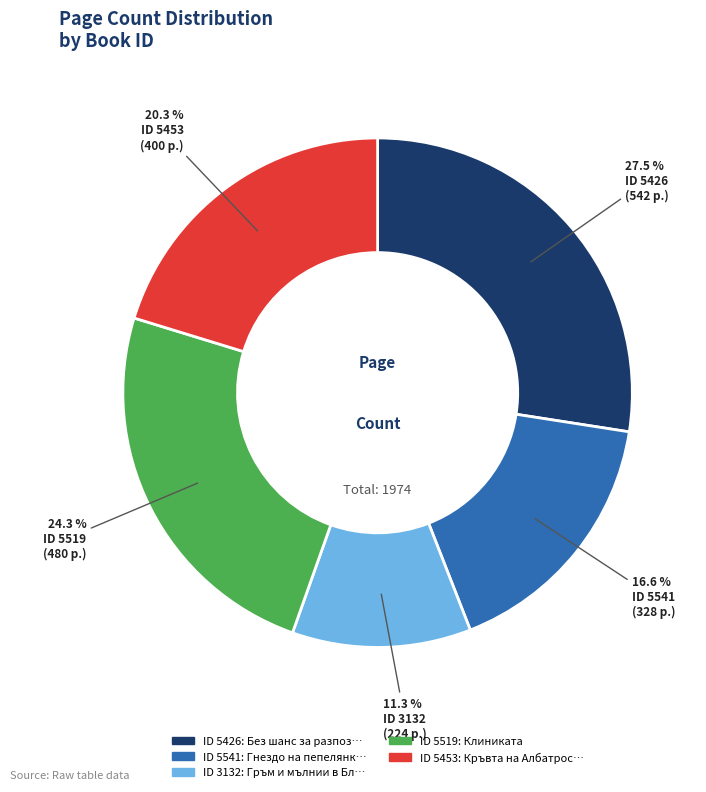

Is there a majority slice in this chart?

No